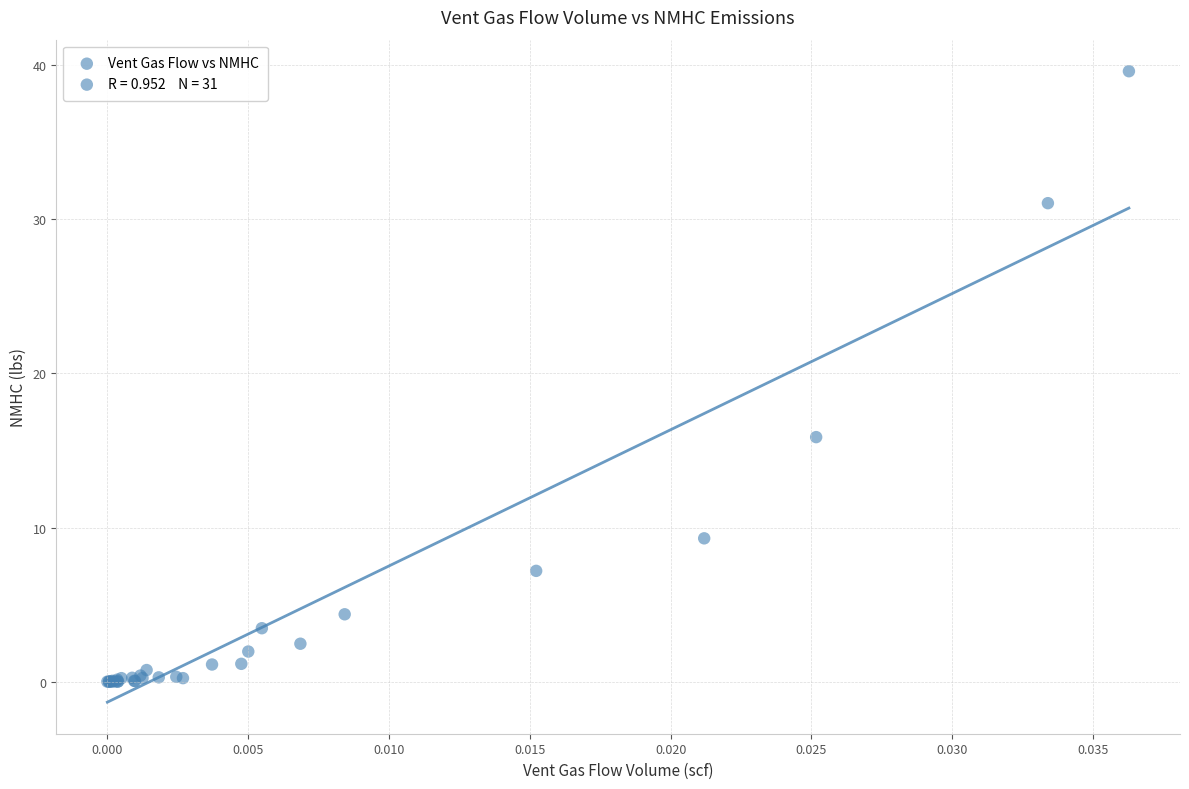

What Y value in the scatter plot is closest to 19?

15.9